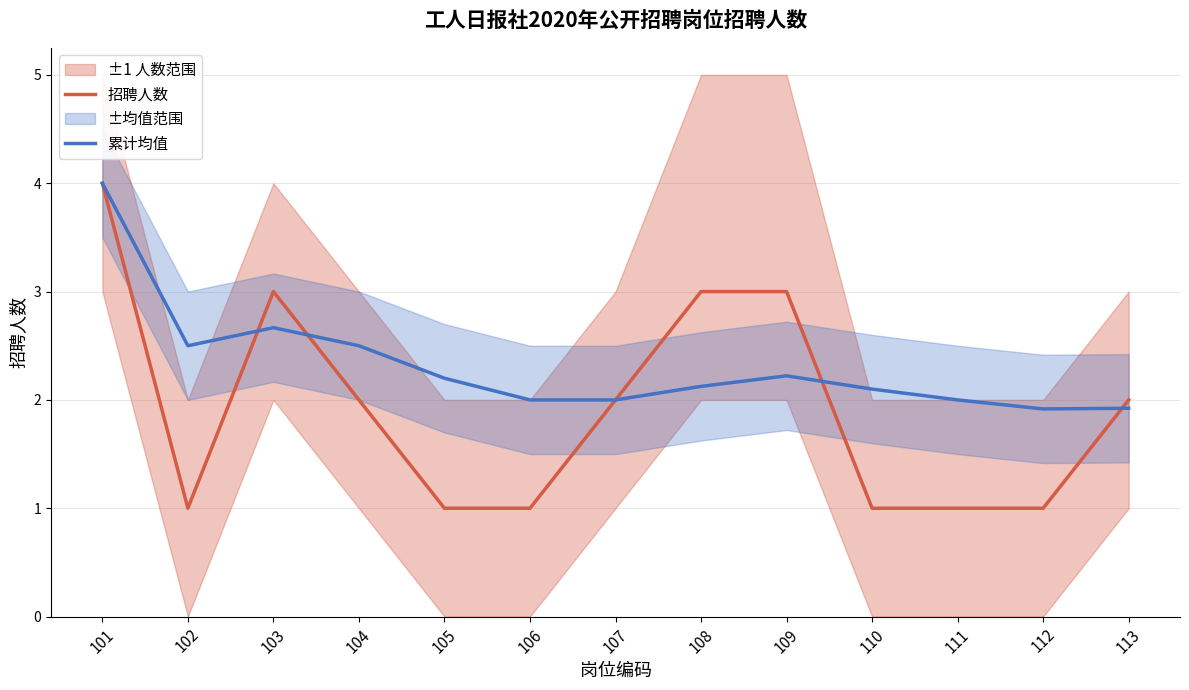

What is the total value across all series at 105?

3.2